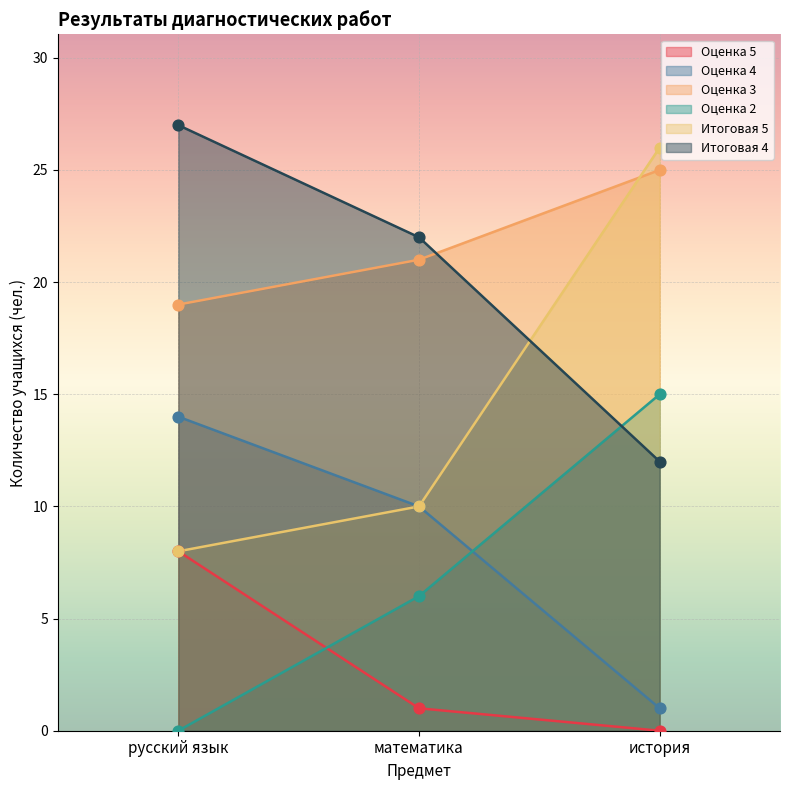

Is the value of Итоговая 5 at математика greater than the value of Оценка 5 at русский язык?

Yes